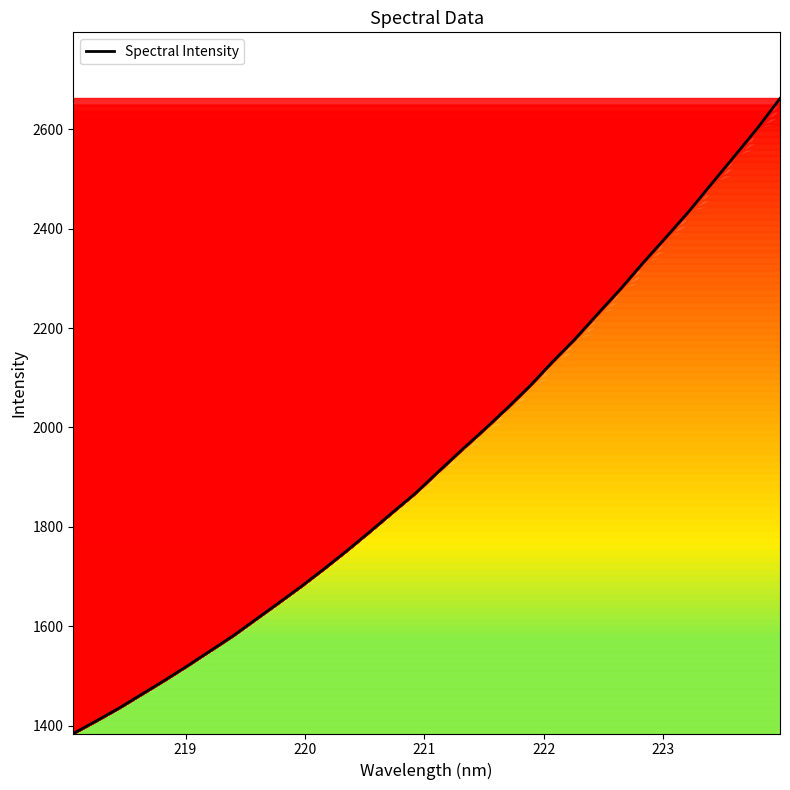

What is the maximum value shown in the chart?

2662.3